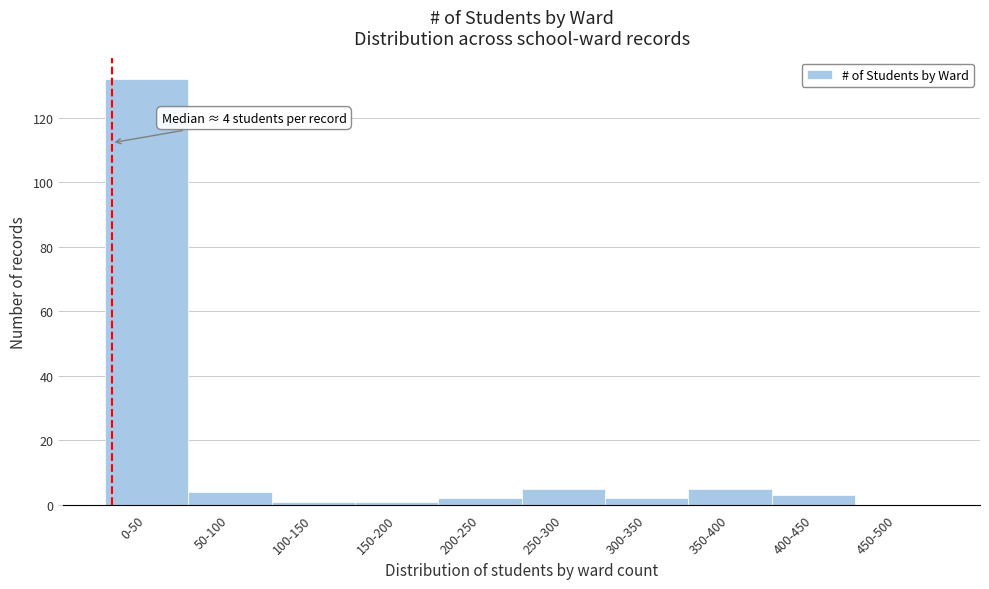

Reading right to left, transcribe all the data shown in this chart.

450-500=0	400-450=3	350-400=5	300-350=2	250-300=5	200-250=2	150-200=1	100-150=1	50-100=4	0-50=132